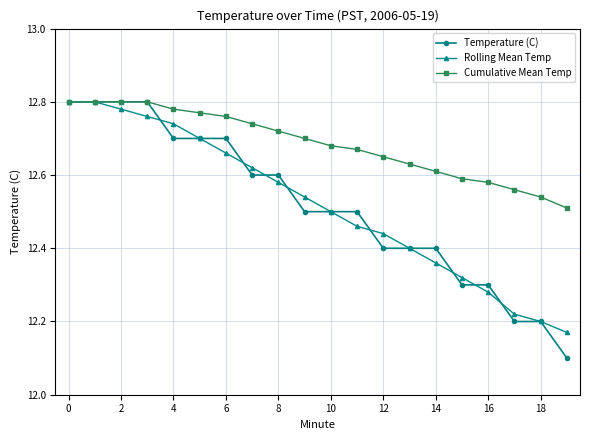

Which series has the widest spread of values?

Temperature (C)